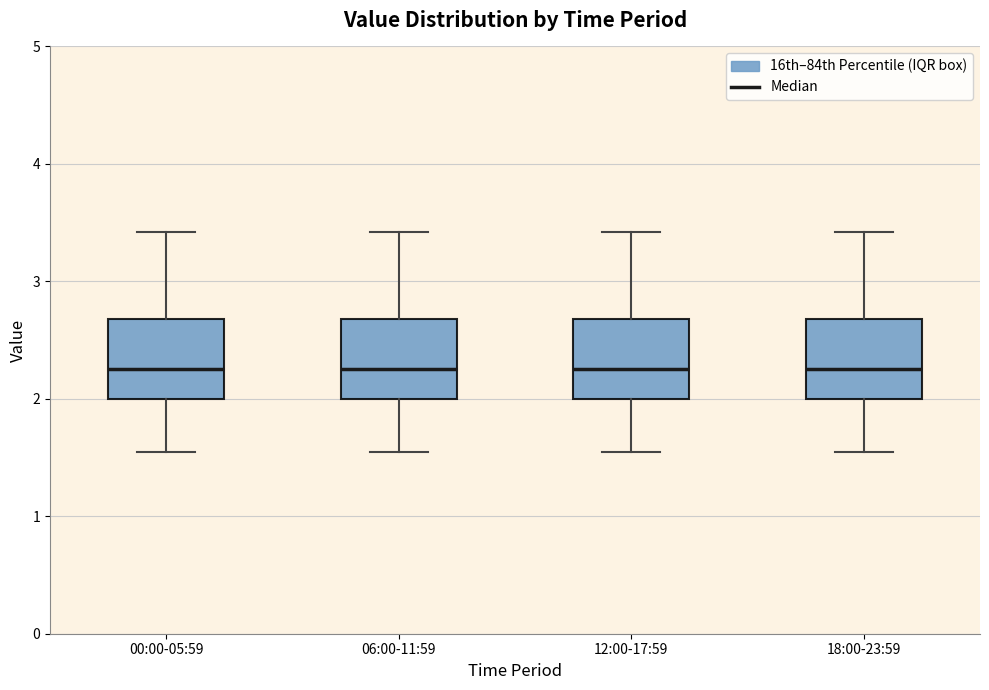

Reading left to right, transcribe this box plot: for each box, give where its median line is, the range the box spans, and where its two whiskers end, as read against the y-axis. The values are not printed on the chart, so give them approximately, as read against the axis.

00:00-05:59: median 2.3, box 2.0 to 2.7, whiskers 1.6 to 3.4
06:00-11:59: median 2.3, box 2.0 to 2.7, whiskers 1.6 to 3.4
12:00-17:59: median 2.3, box 2.0 to 2.7, whiskers 1.6 to 3.4
18:00-23:59: median 2.3, box 2.0 to 2.7, whiskers 1.6 to 3.4